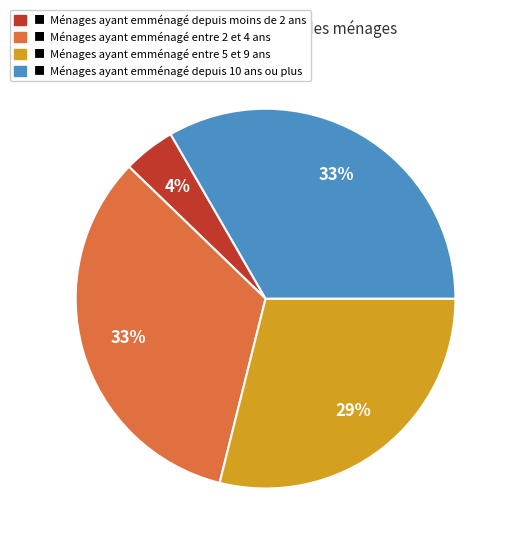

How many slices are in this pie chart?

4